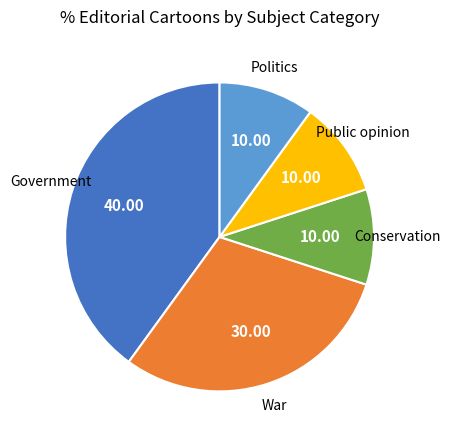

How many slices are in this pie chart?

5